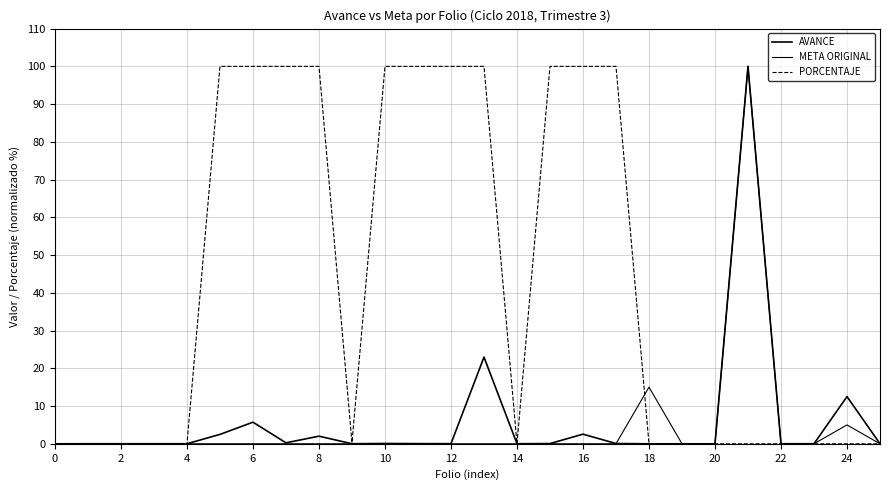

What is the maximum value for PORCENTAJE?

100.0